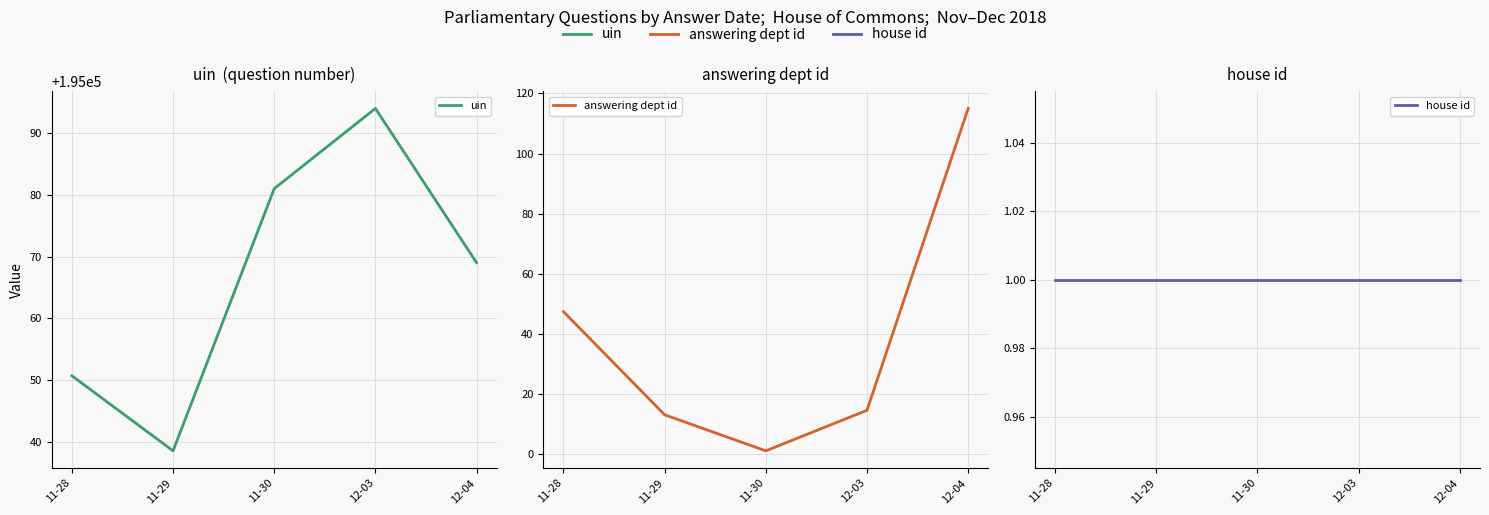

How many data points in uin are less than 195069?

2